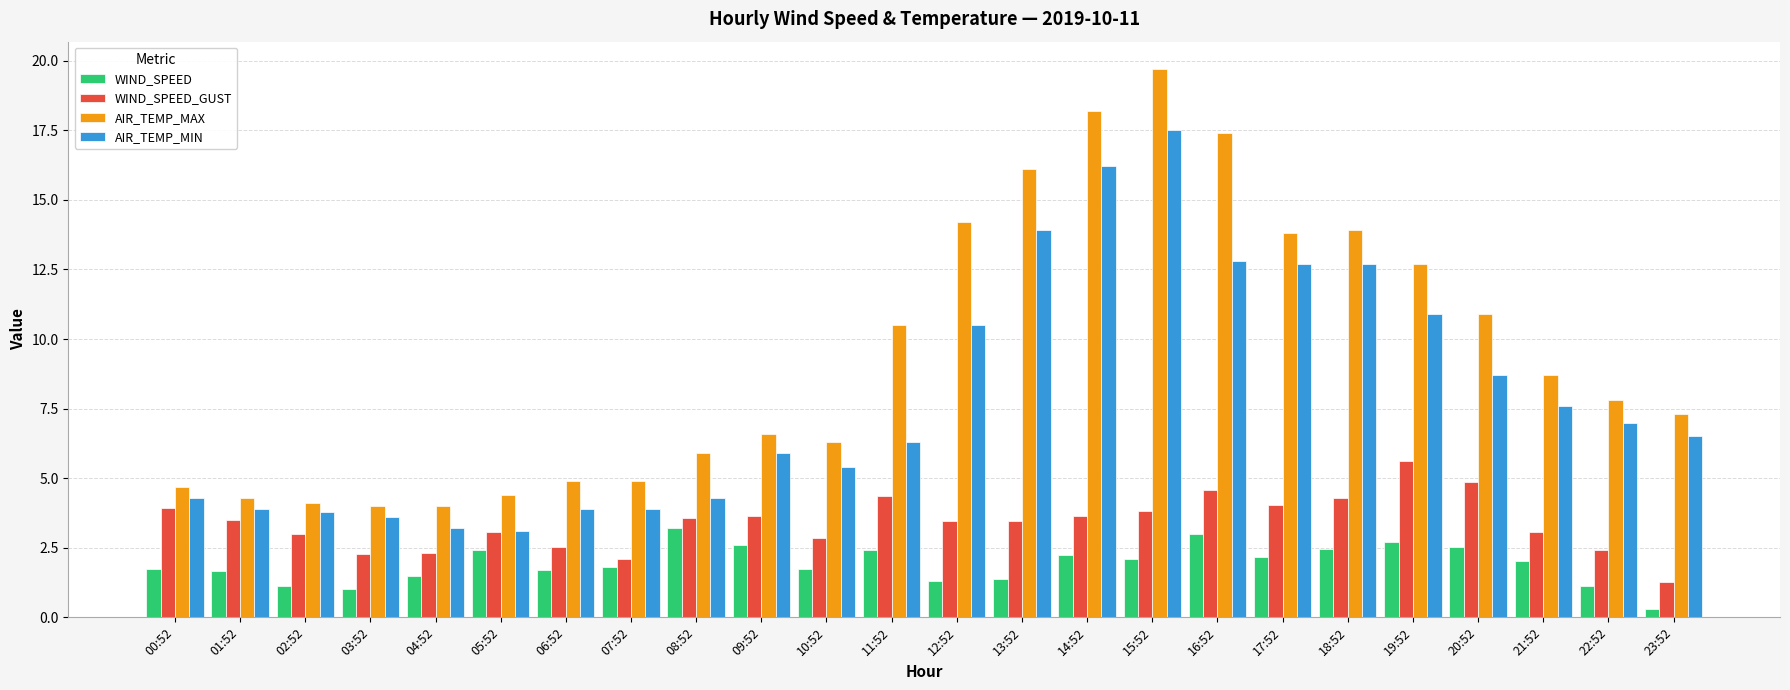

Where does the AIR_TEMP_MIN series first go above 6?

11:52